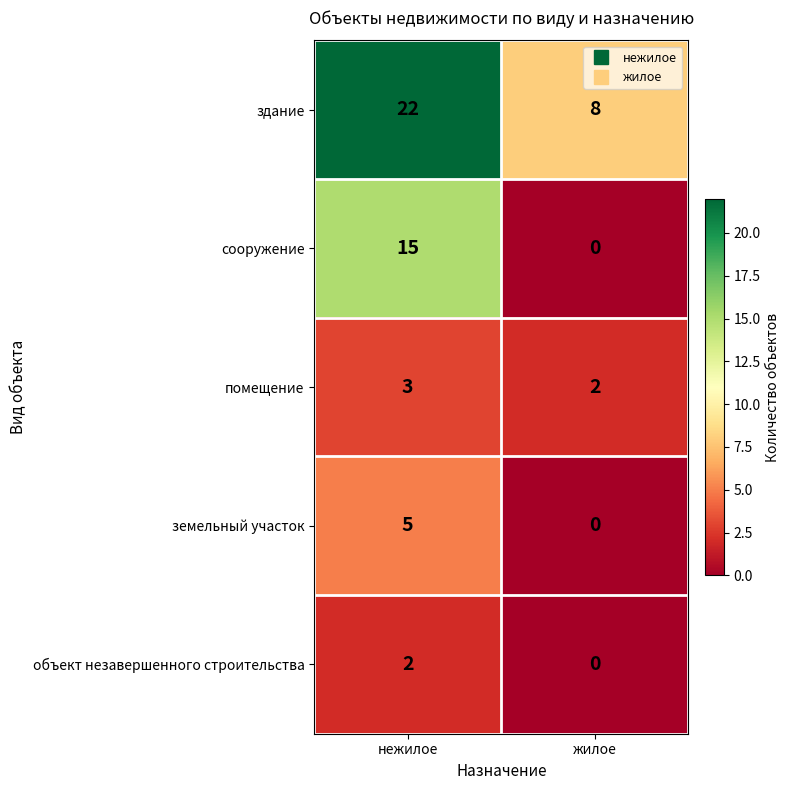

Count the number of categories in the chart.

2